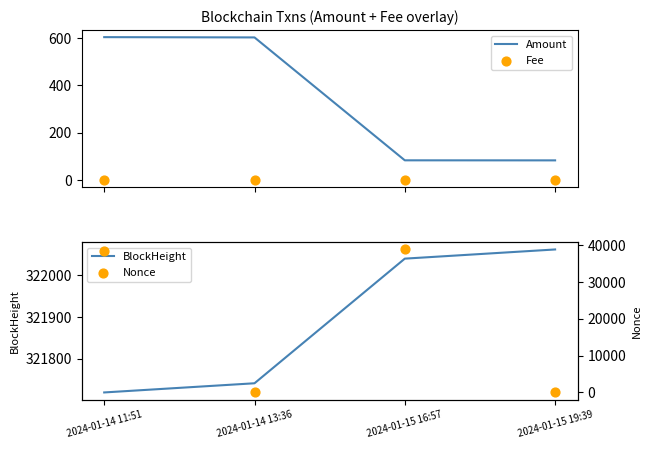

At how many categories does at least one series exceed 236329?

4